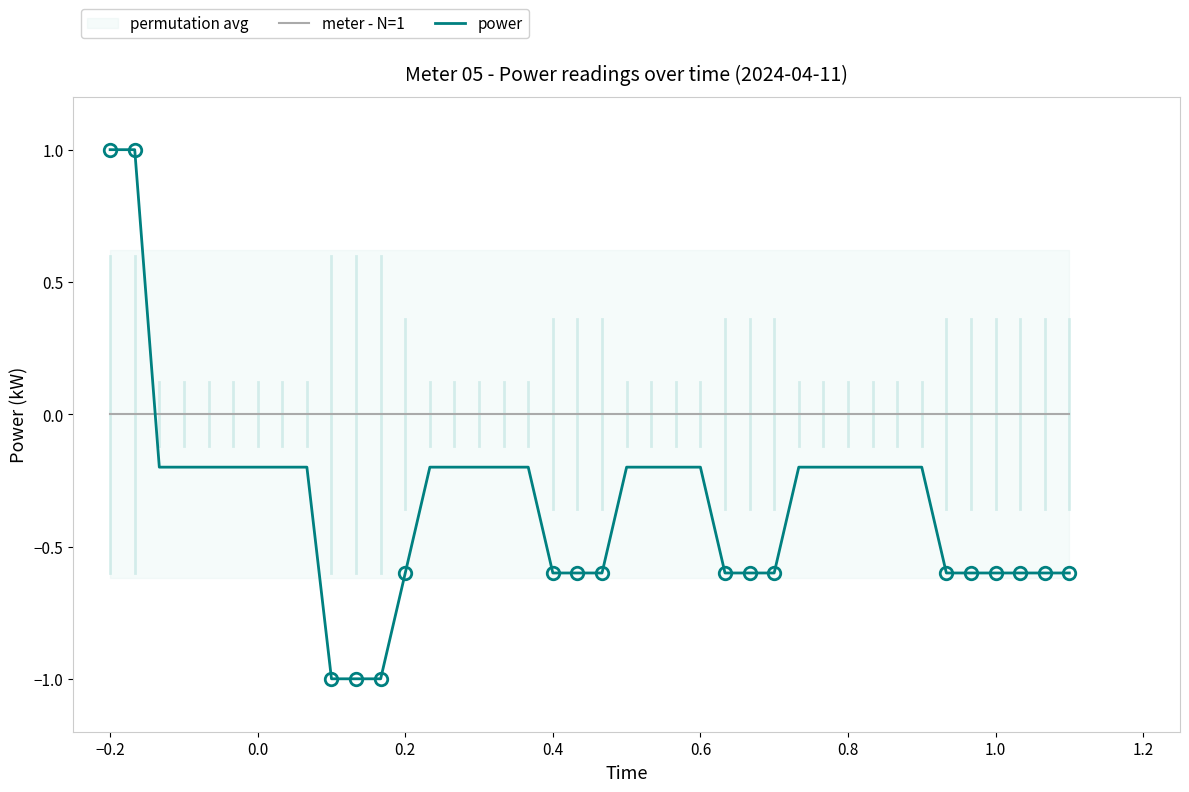

List the series in order of their peak value, lowest first.

meter - N=1, power